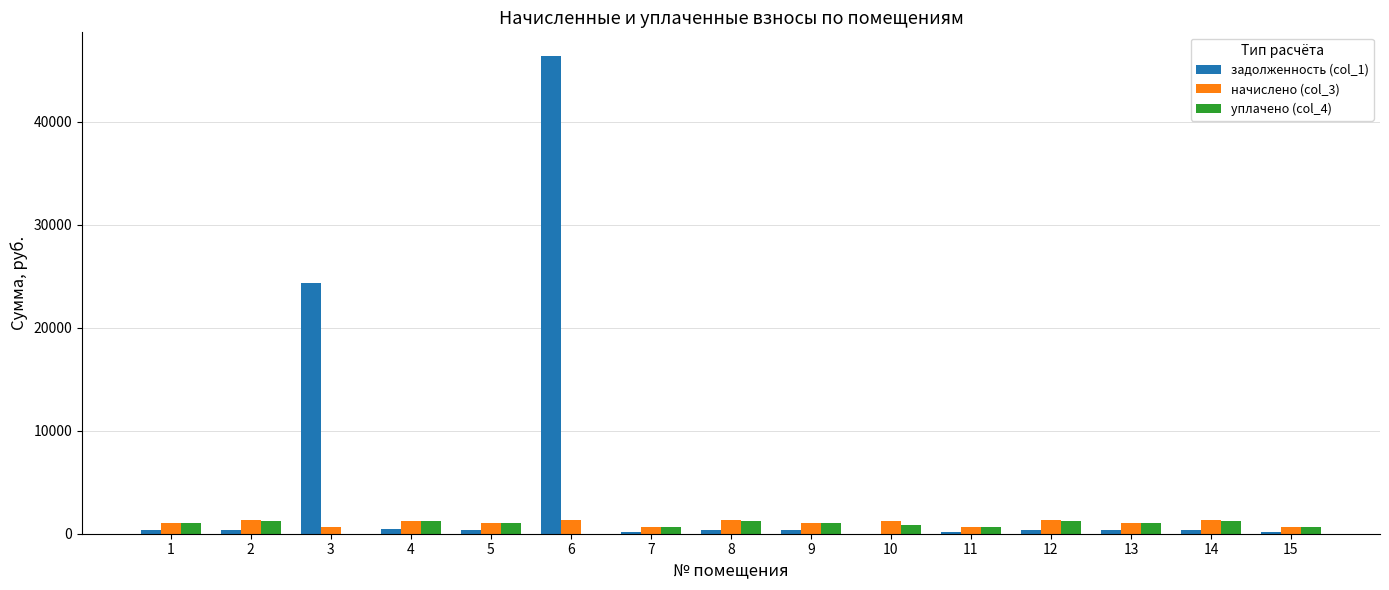

What is the maximum value shown in the chart?

46375.3